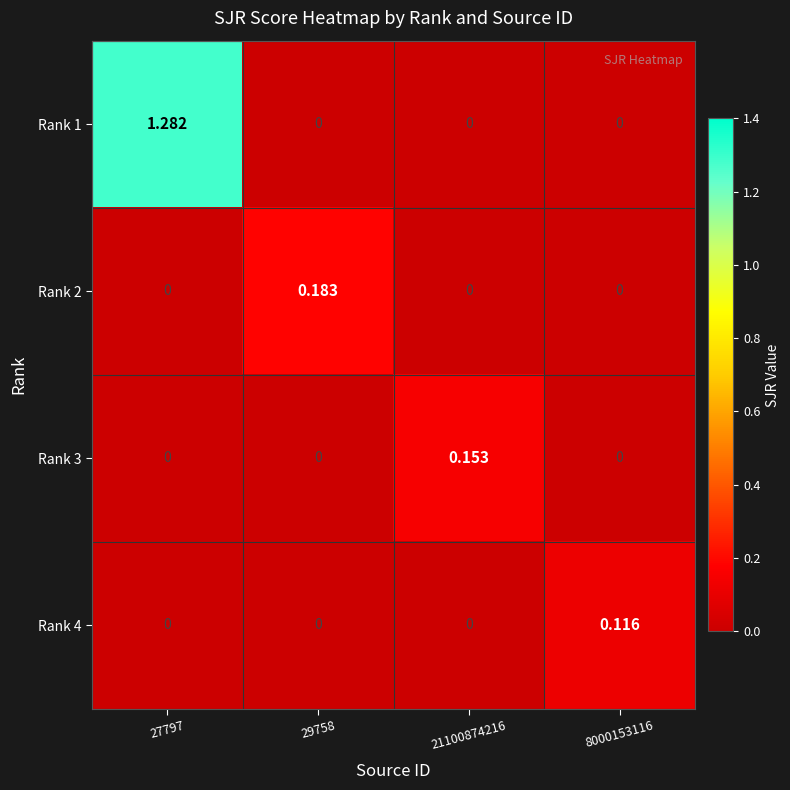

List the series in order of their peak value, lowest first.

Rank 4, Rank 3, Rank 2, Rank 1